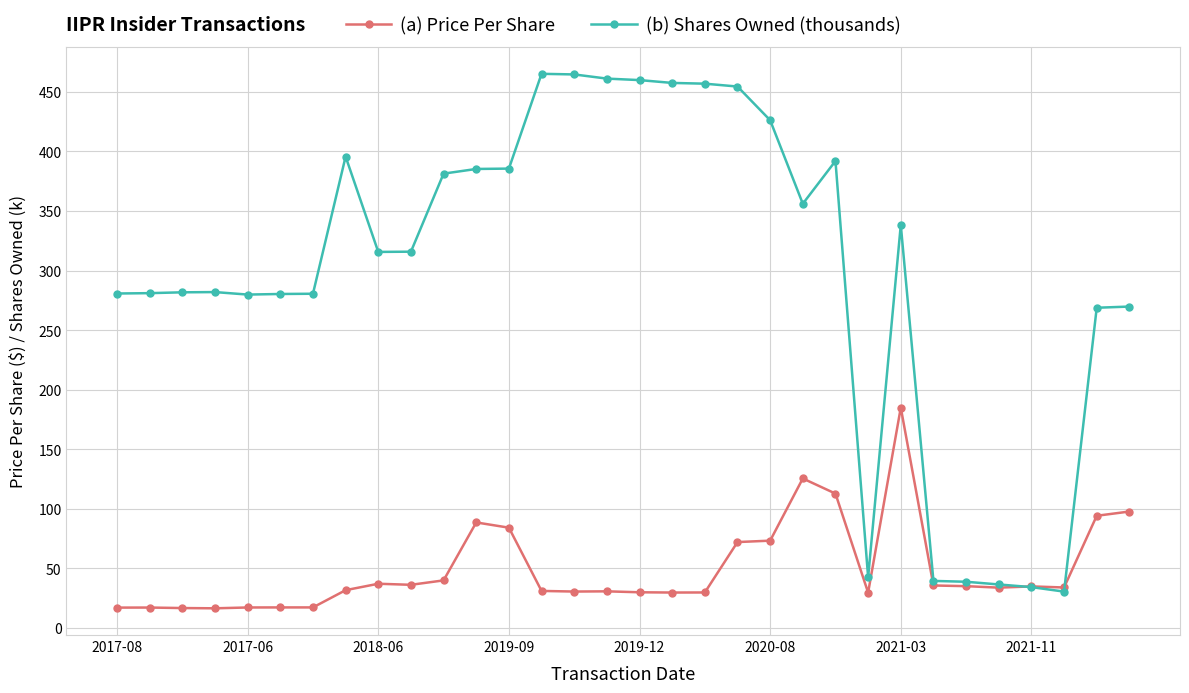

Which series has the largest range (max minus min)?

(b) Shares Owned (thousands)